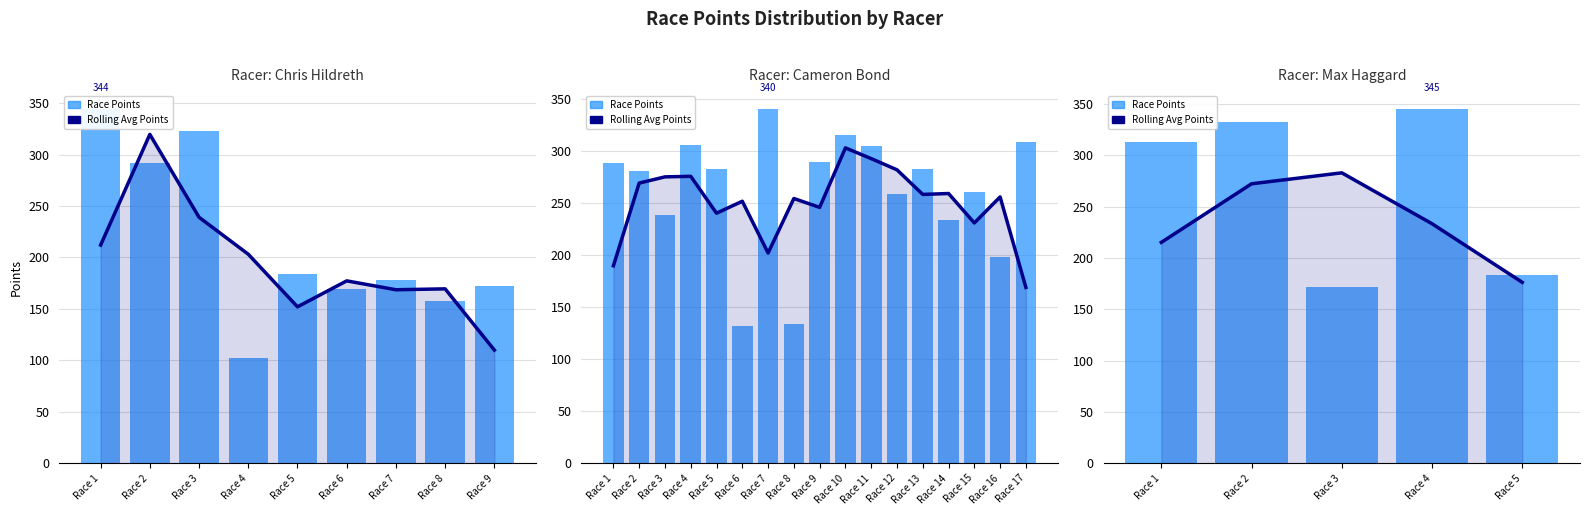

What is the value of the Race Points bar at the 4th from the left?

345.2